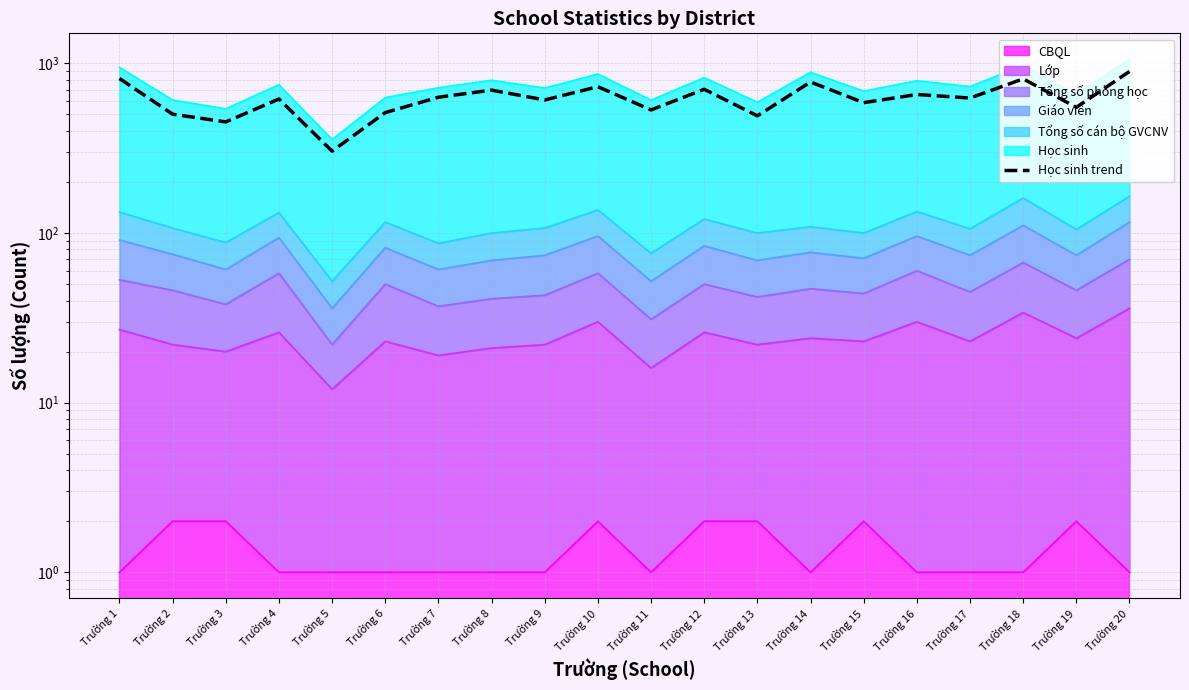

At which category does the chart reach its minimum across all series?

Trường 5